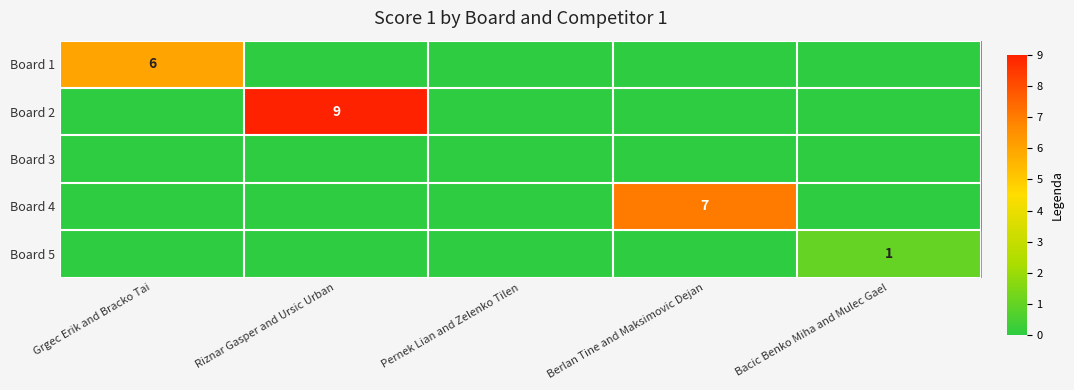

How many data points does each series have?

5